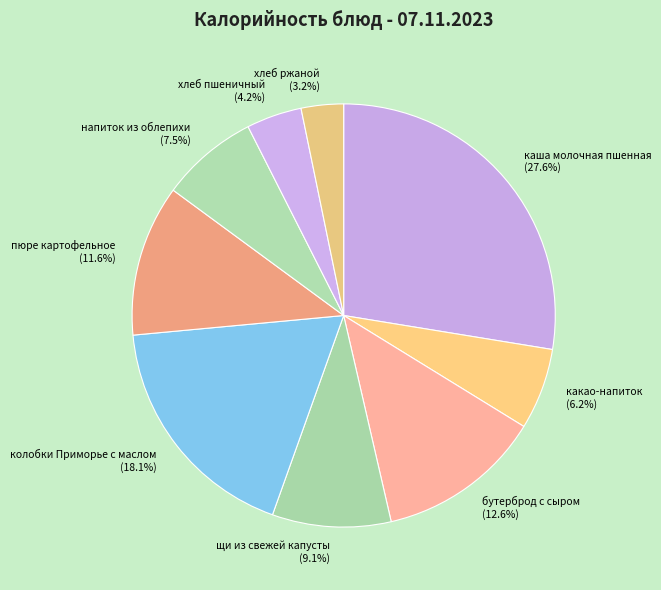

To the nearest percent, what percentage of the pie is пюре картофельное?

12%